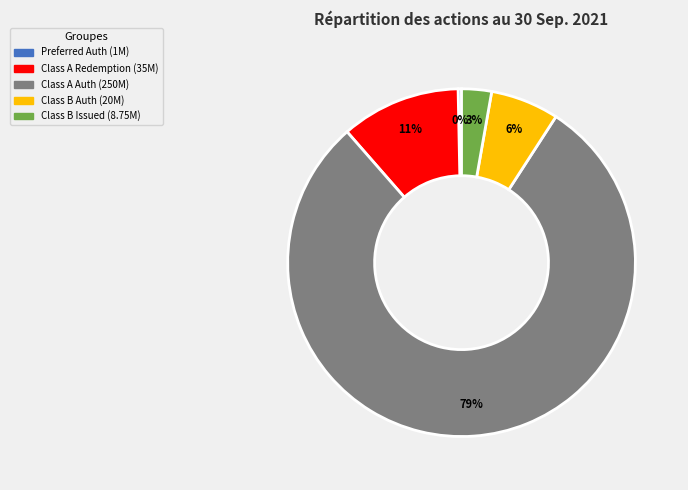

How many segments does this pie chart have?

5